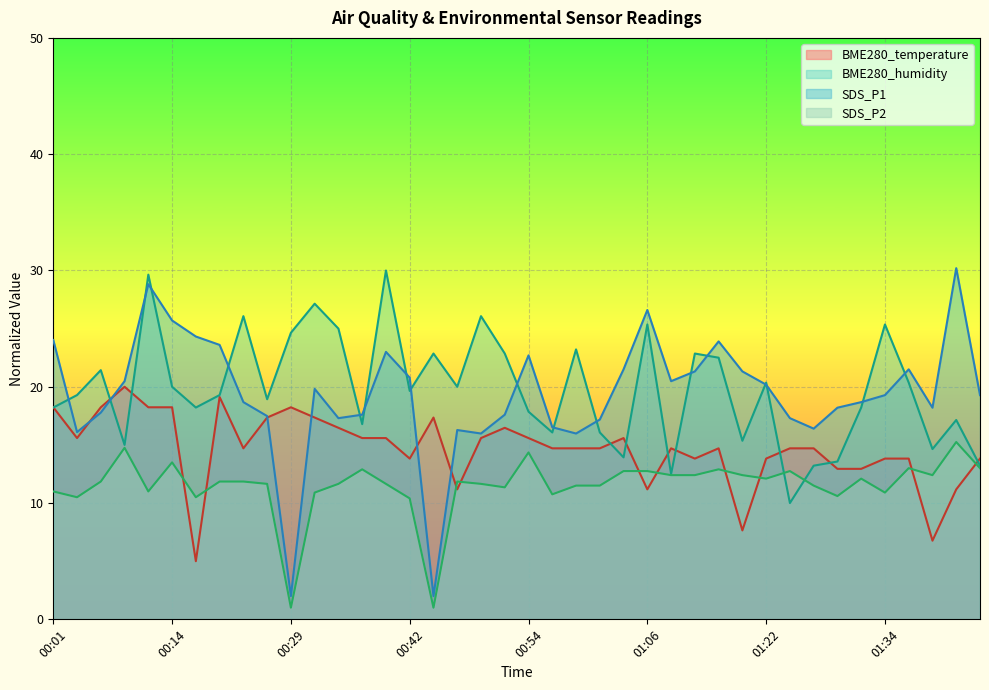

At how many categories does at least one series exceed 1?

40